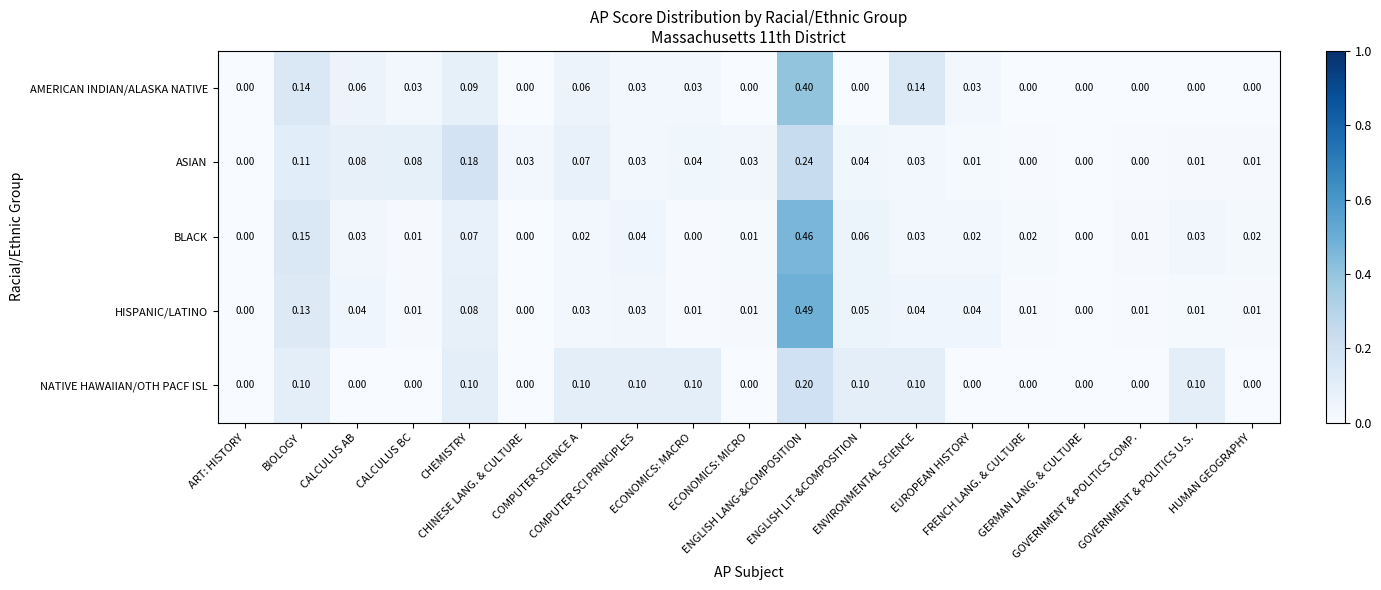

Which series has the largest total across all categories?

AMERICAN INDIAN/ALASKA NATIVE